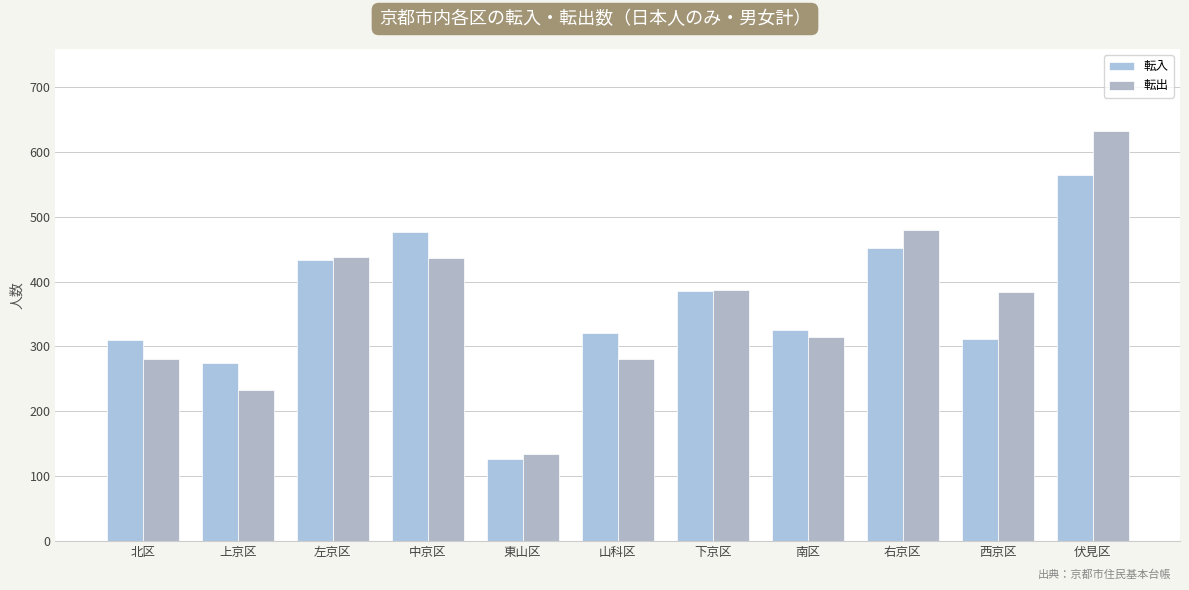

What is the value of the 転入 bar at the 11th from the left?

564